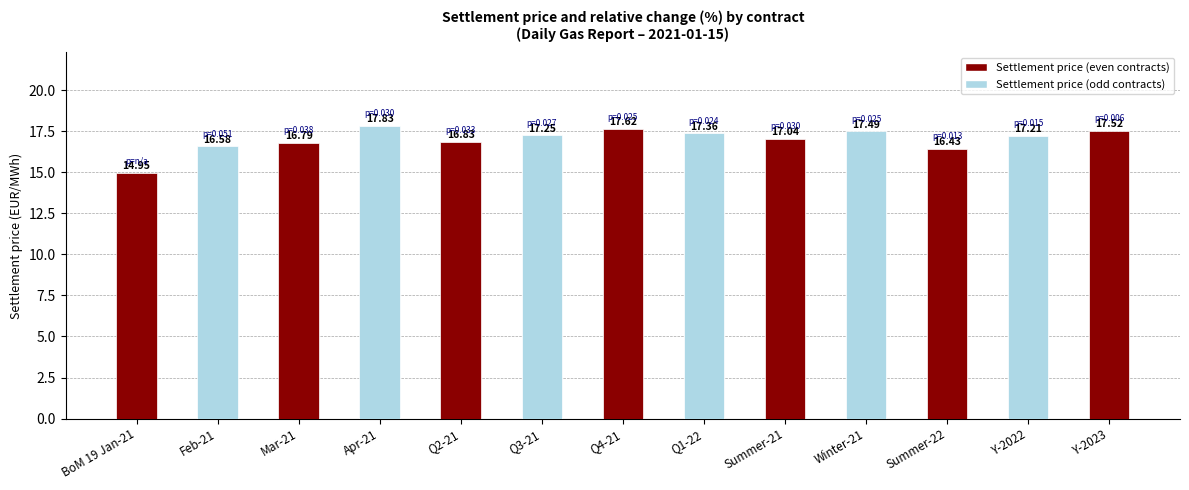

What is the change in value from Q1-22 to Y-2023?

+0.2